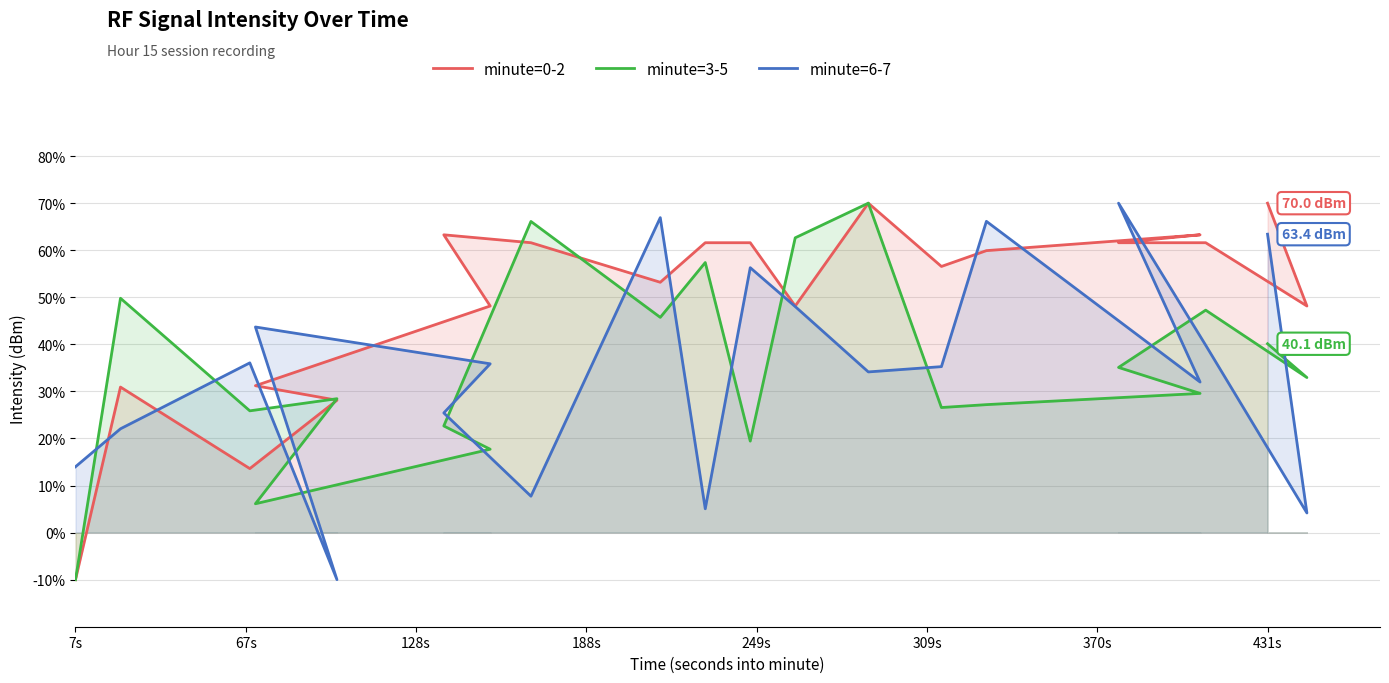

Which has a higher value, 7s or 128s?

128s